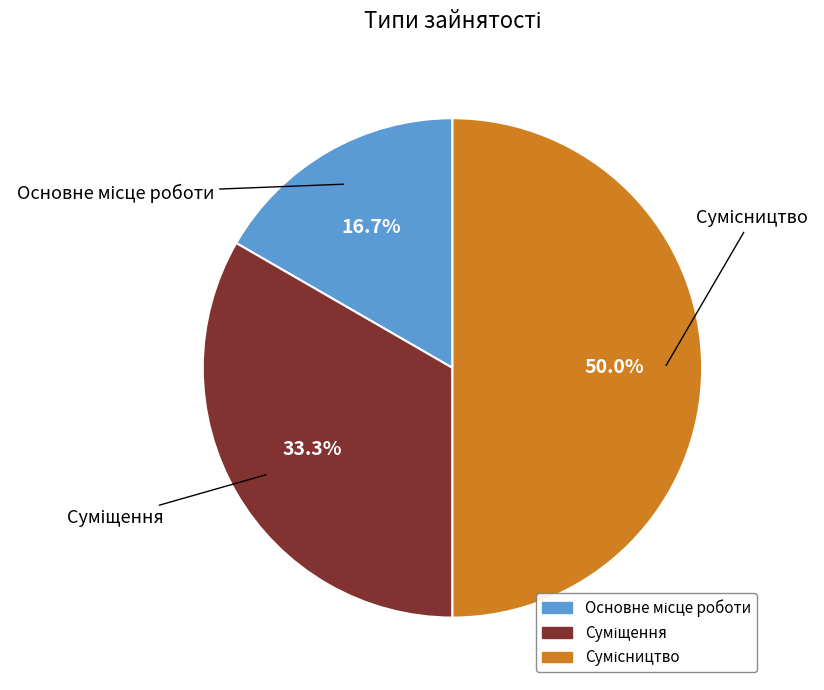

The Основне місце роботи slice represents 6% of the pie. True or false?

False